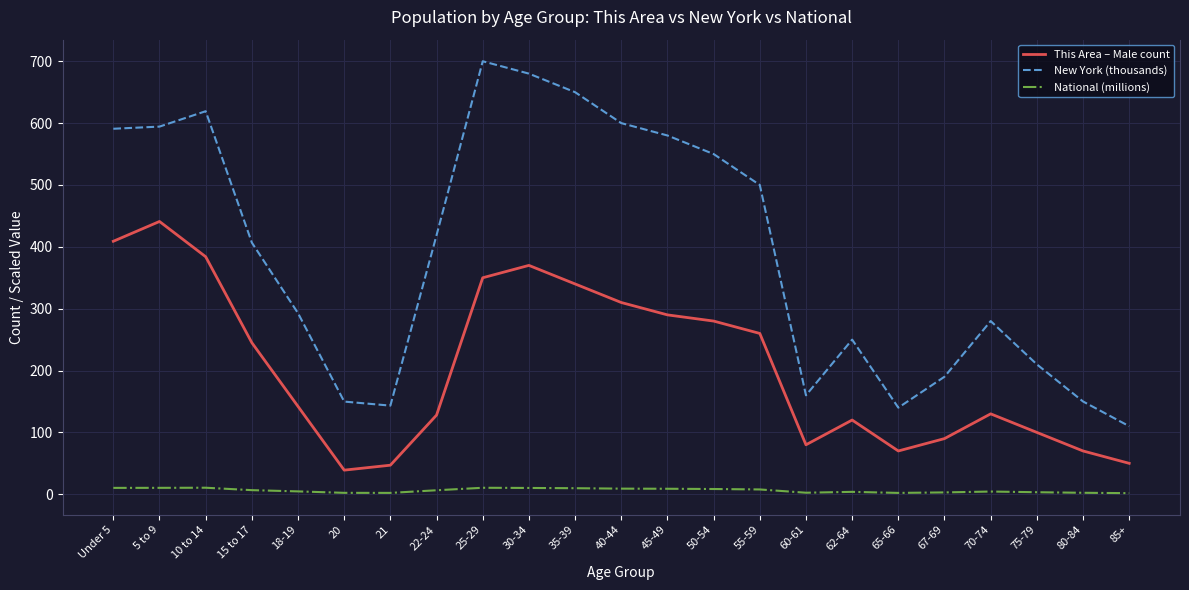

What position from the left is 65-66?

18